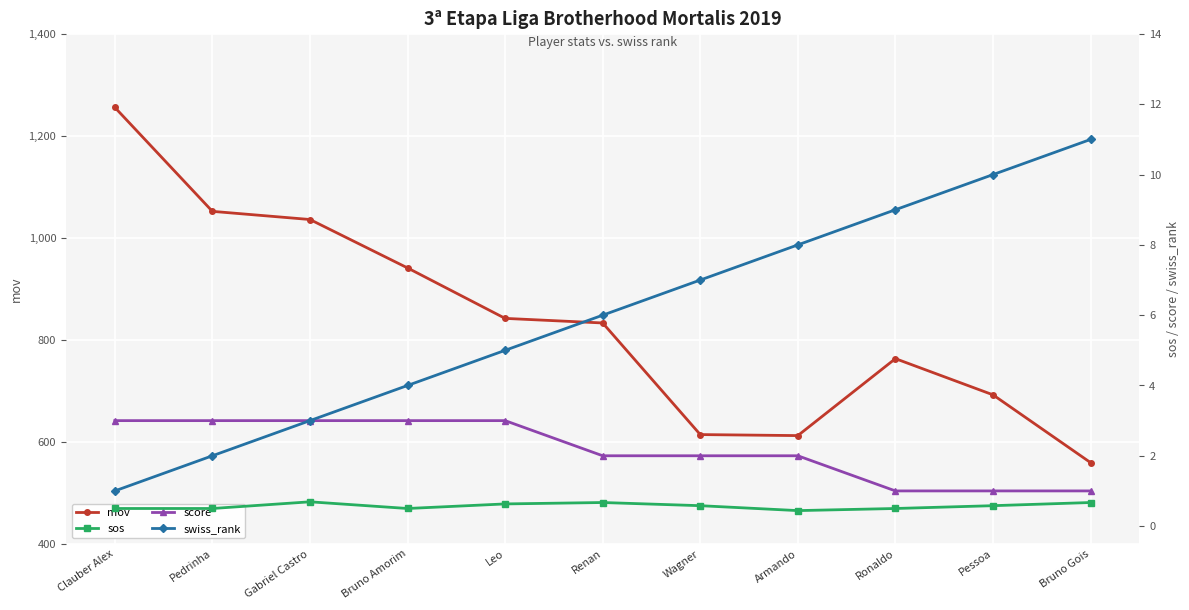

Which series changed the most between Renan and Bruno Gois?

mov